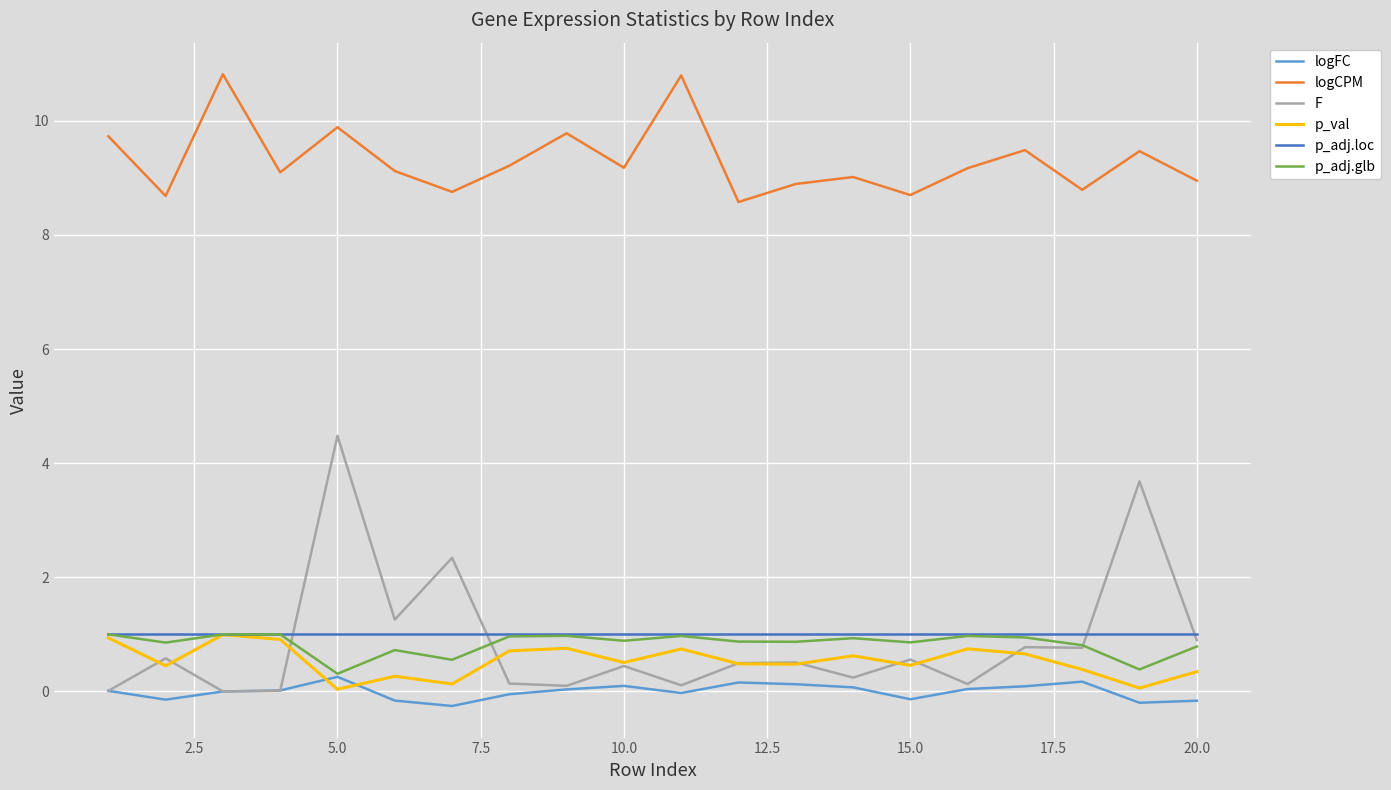

What is the minimum value shown in the chart?

-0.3